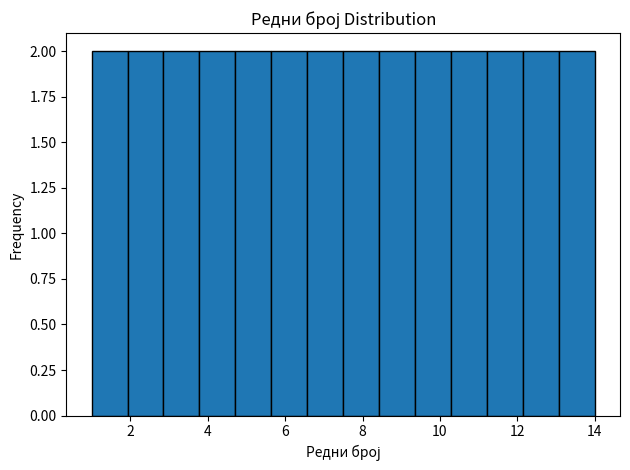

Reading left to right, list every bar in this chart as the range it spans on the x-axis followed by its height. Neither the bar edges nor the heights are printed on the chart, so give them approximately, as read against the axes.

1.0 to 2.0: 2
2.0 to 2.8: 2
2.8 to 3.8: 2
3.8 to 4.8: 2
4.8 to 5.6: 2
5.6 to 6.6: 2
6.6 to 7.6: 2
7.6 to 8.4: 2
8.4 to 9.4: 2
9.4 to 10.2: 2
10.2 to 11.2: 2
11.2 to 12.2: 2
12.2 to 13.0: 2
13.0 to 14.0: 2